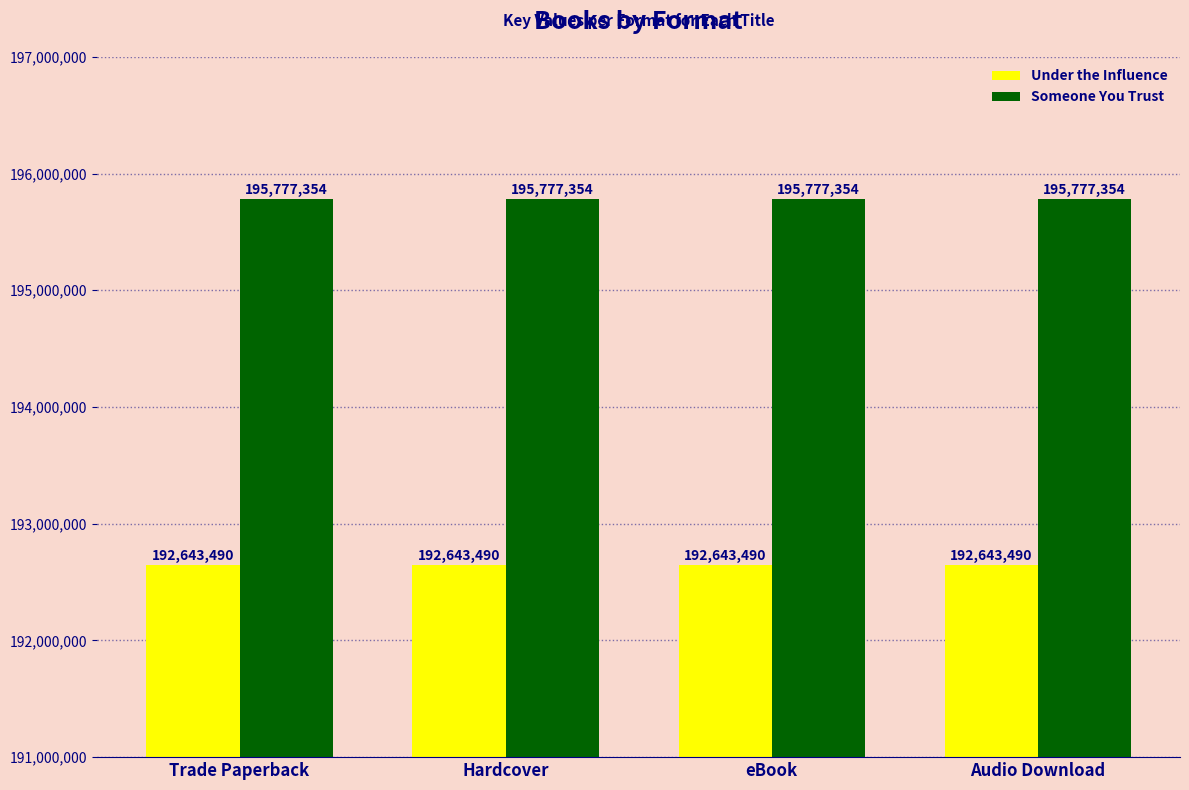

List the series in order of their overall mean, highest first.

Someone You Trust, Under the Influence